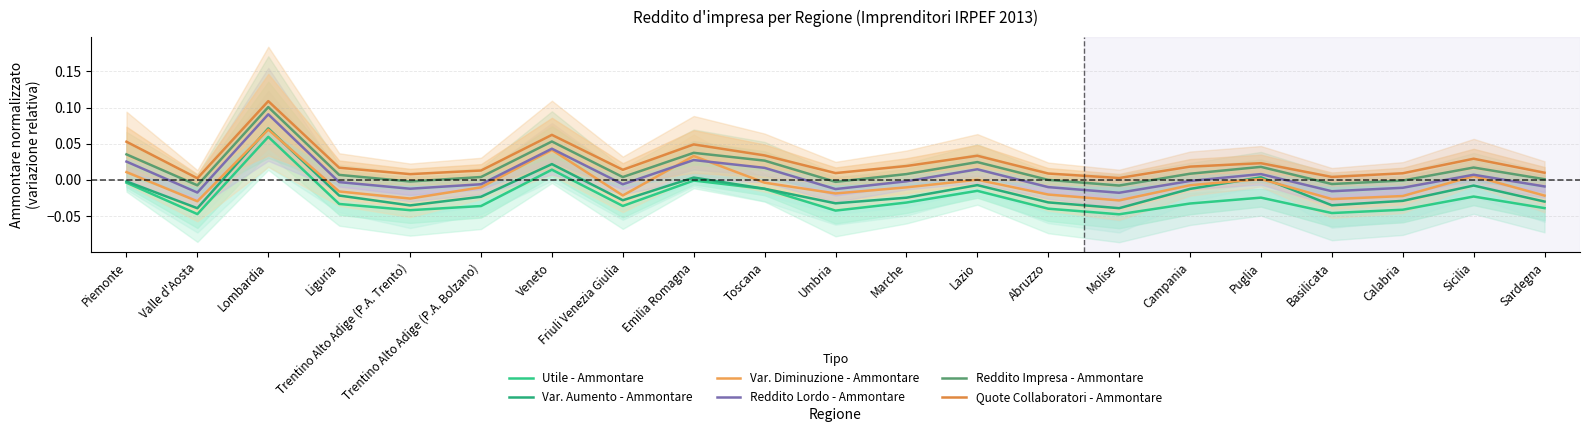

What is the sum of the Quote Collaboratori - Ammontare values at Emilia Romagna and Lazio?

0.1